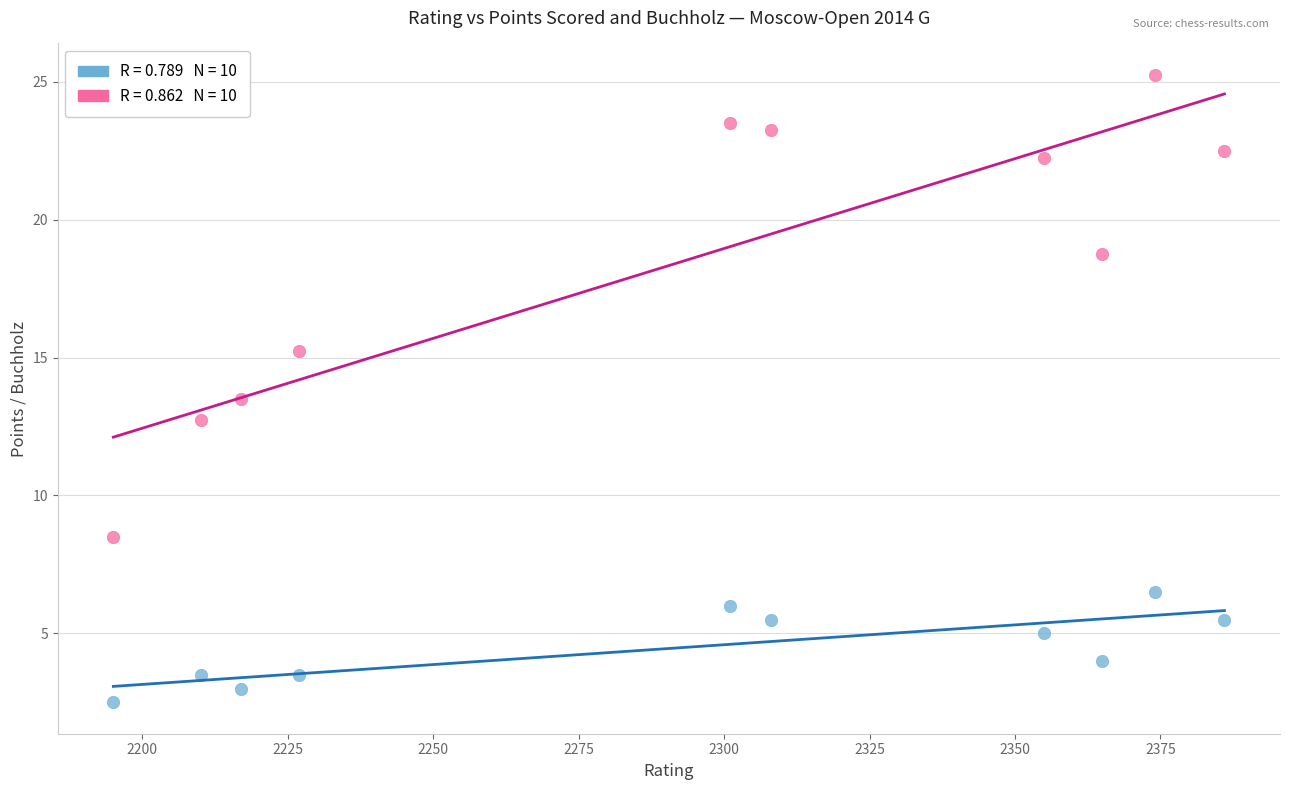

Across all data points, what is the range of X values (max minus min)?

191.0